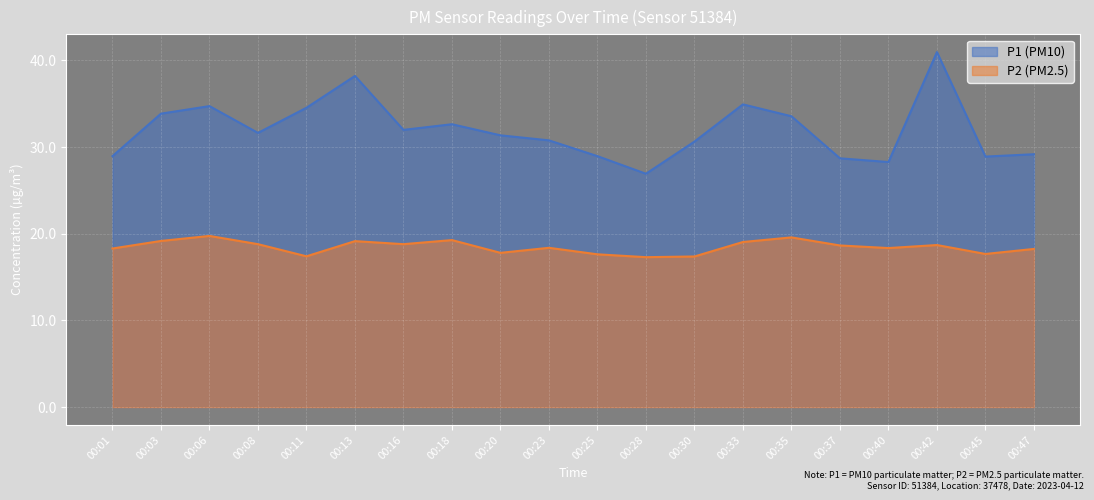

Which category has the highest value across all series?

00:42